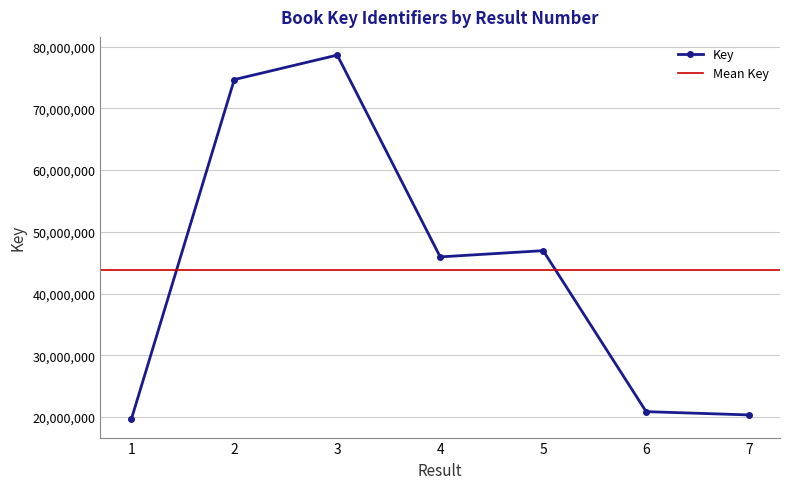

Where does the data first go above 45938022?

2